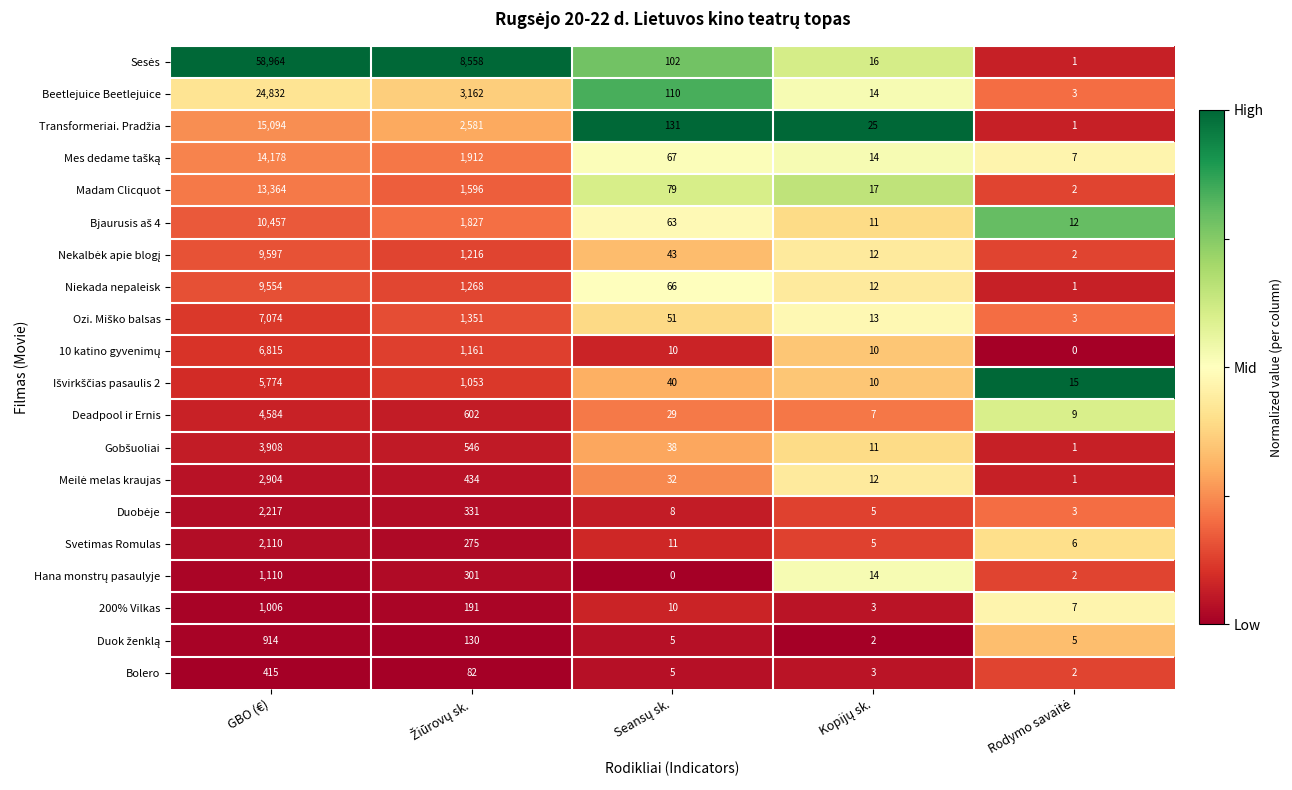

What is the total value across all series at GBO (€)?

194871